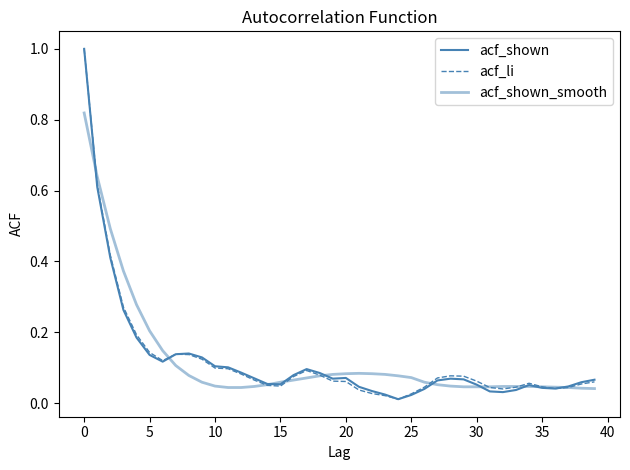

True or false: acf_shown and acf_shown_smooth intersect in this chart.

True